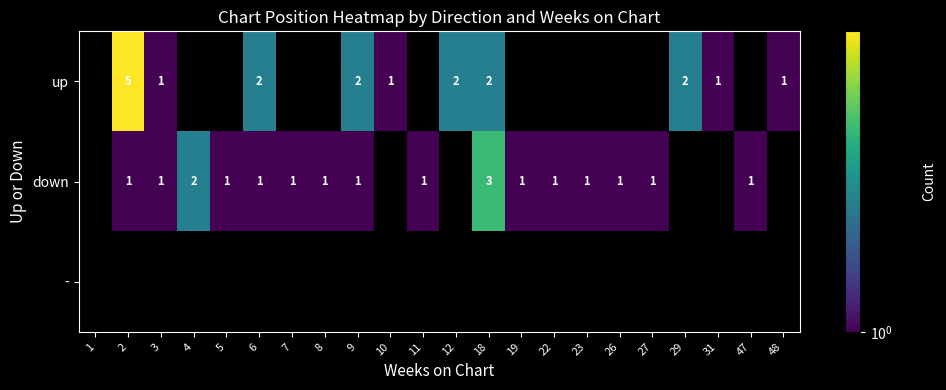

Count the number of categories in the chart.

22